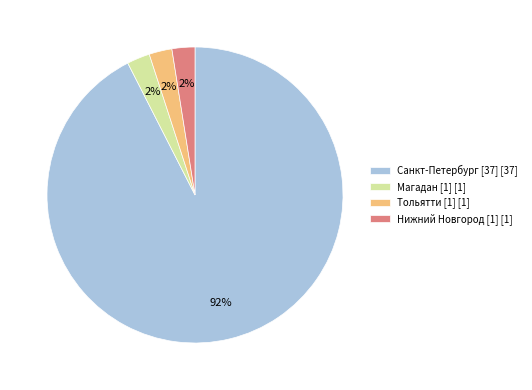

Which has a higher value, Тольятти [1] or Санкт-Петербург [37]?

Санкт-Петербург [37]